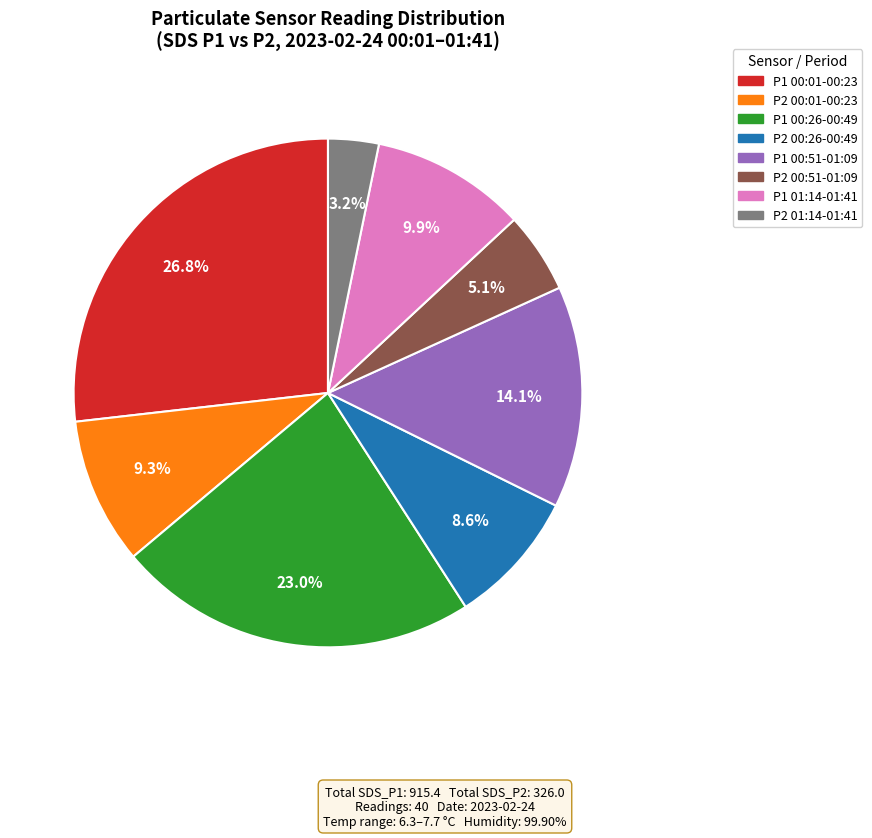

Does any single category account for the majority?

No